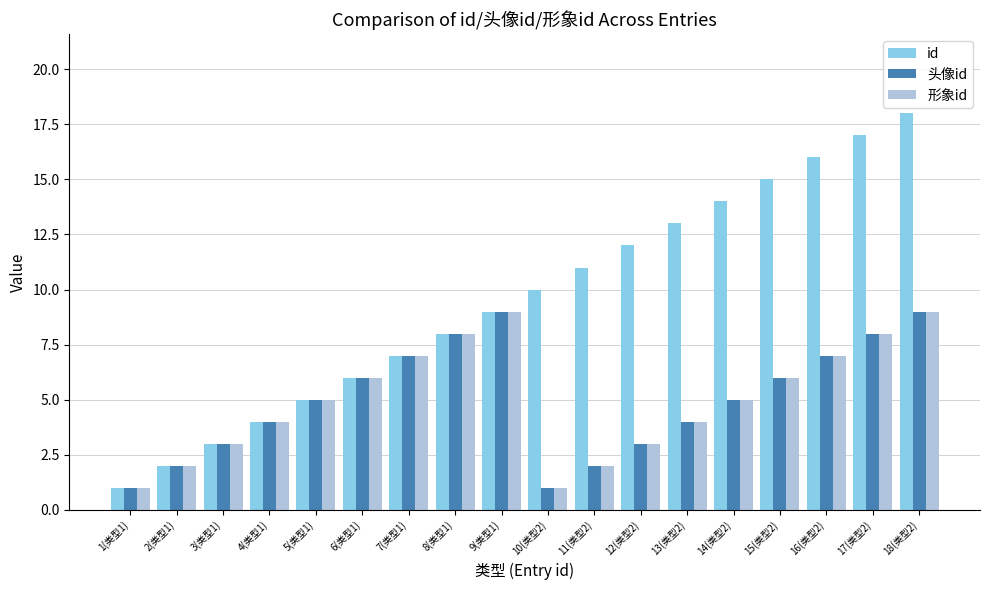

How many 头像id values are between 3 and 7?

10